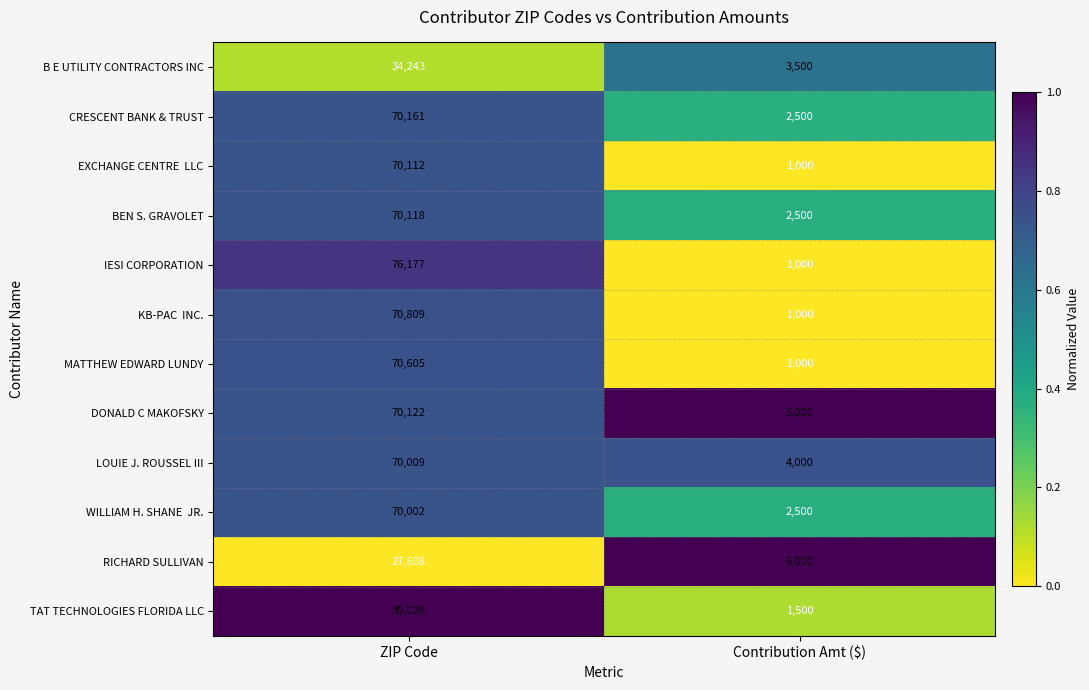

Which series has the largest total across all categories?

TAT TECHNOLOGIES FLORIDA LLC